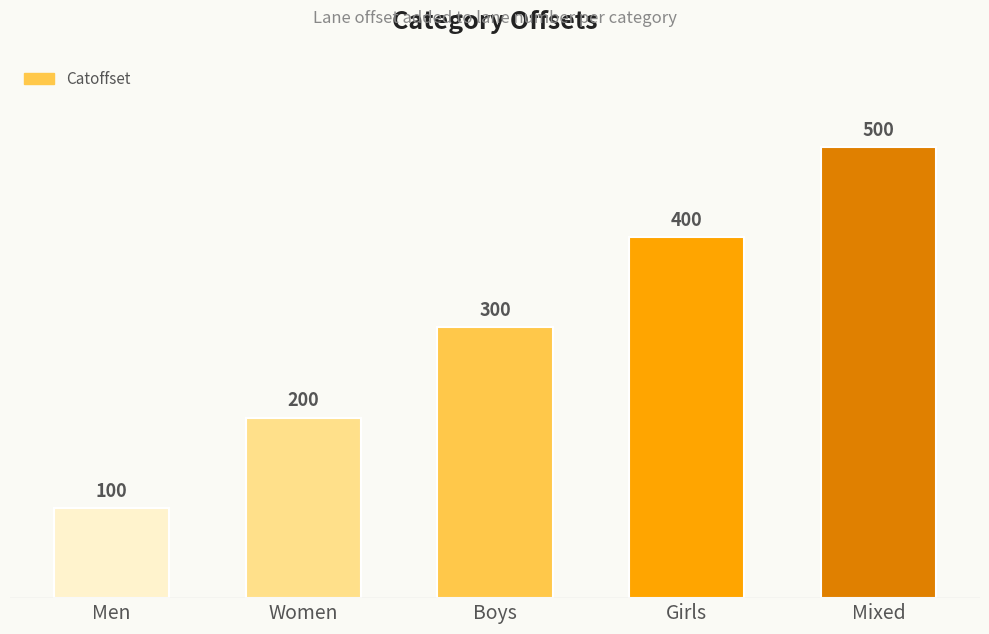

At which category does the chart reach its minimum across all series?

Men